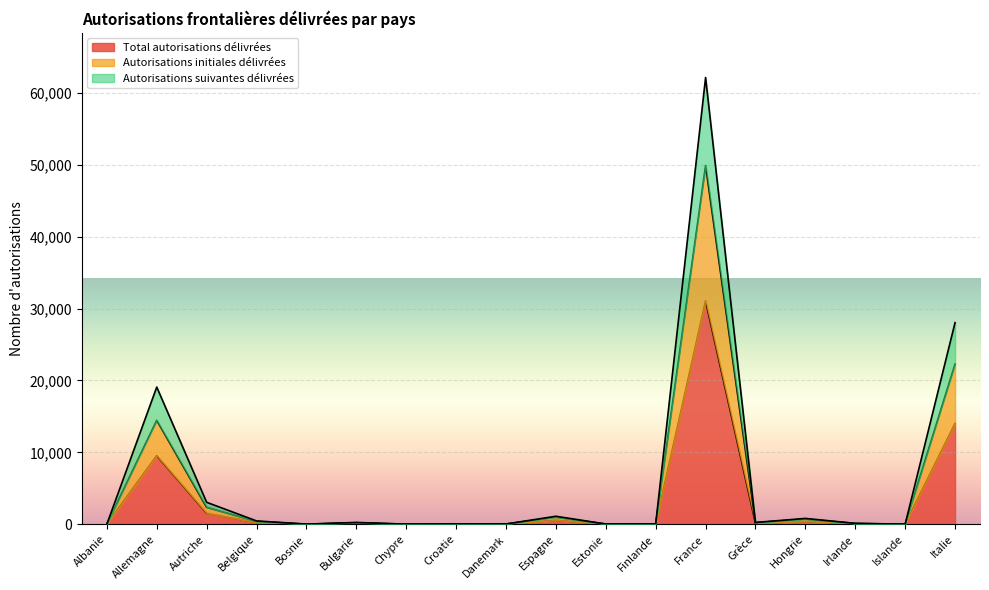

Reading right to left, transcribe all the data shown in this chart.

Total autorisations délivrées: 14018	2	61	404	123	31064	20	14	554	17	23	4	124	8	229	1525	9539	3
Autorisations initiales délivrées: 22270	3	107	720	219	49891	34	24	982	29	42	8	208	10	396	2354	14451	5
Autorisations suivantes délivrées: 28036	4	122	808	246	62128	40	28	1108	34	46	8	248	16	458	3050	19078	6